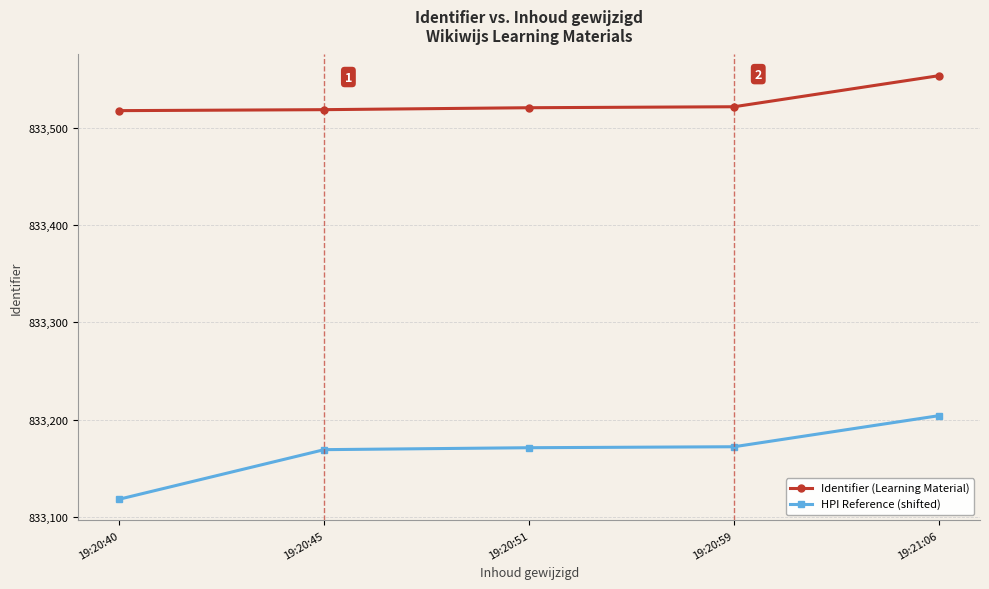

What is the sum of all HPI Reference (shifted) values?

4165834